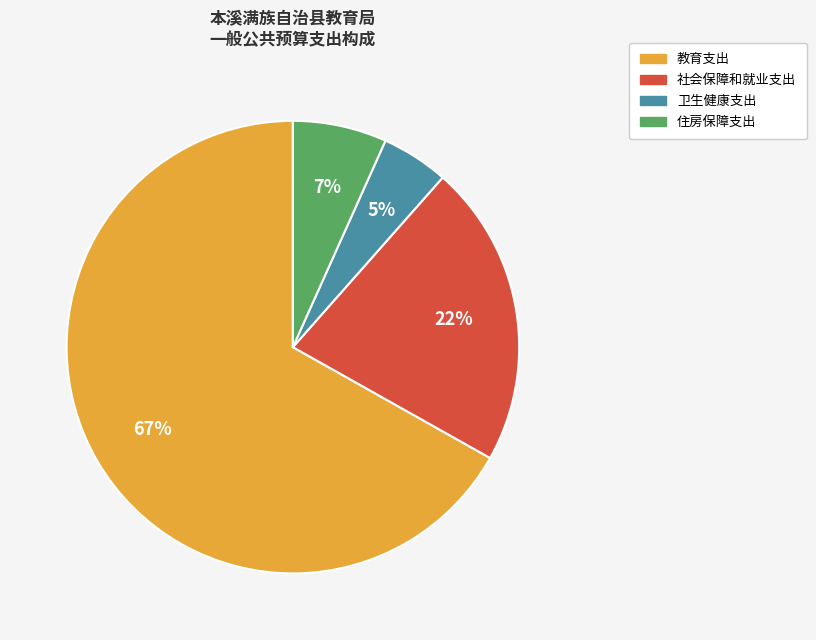

Is there any slice that represents more than half of the pie?

Yes